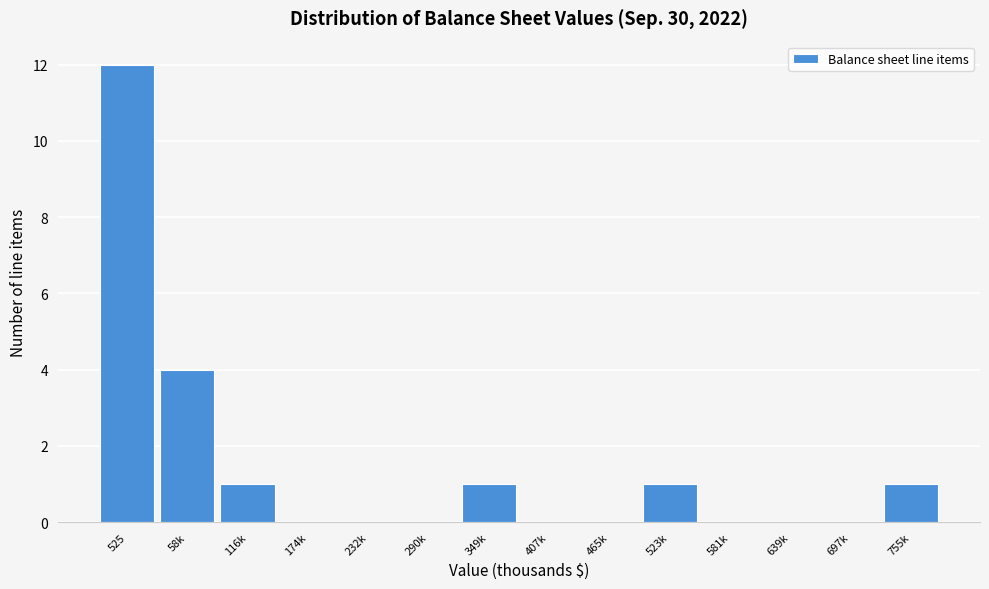

Reading right to left, what are all the values shown in this chart?

755k=1	697k=0	639k=0	581k=0	523k=1	465k=0	407k=0	349k=1	290k=0	232k=0	174k=0	116k=1	58k=4	525=12